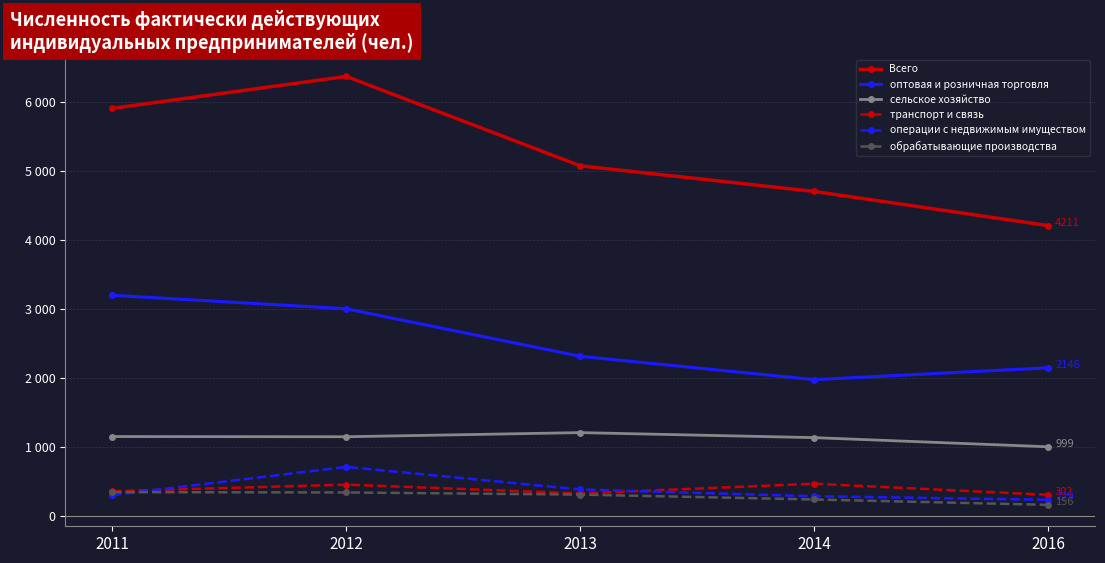

At which label is операции с недвижимым имуществом closest to 468?

2013